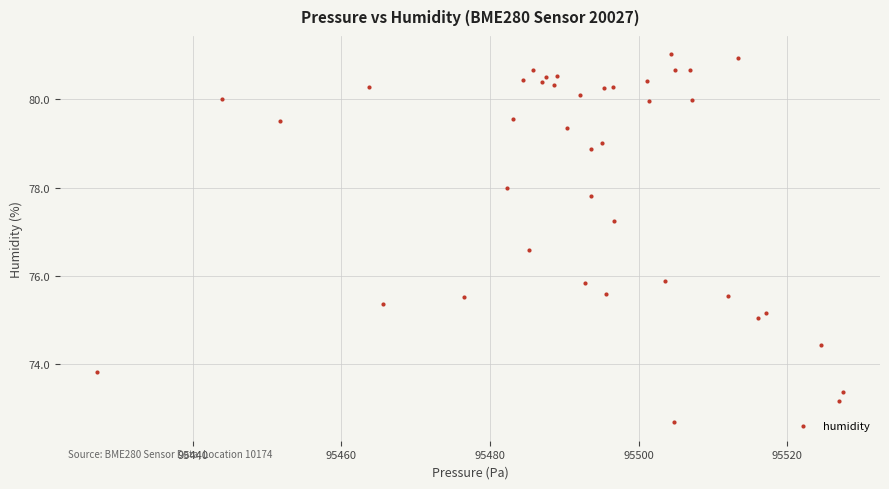

What is the range of Y values (max minus min)?

8.3